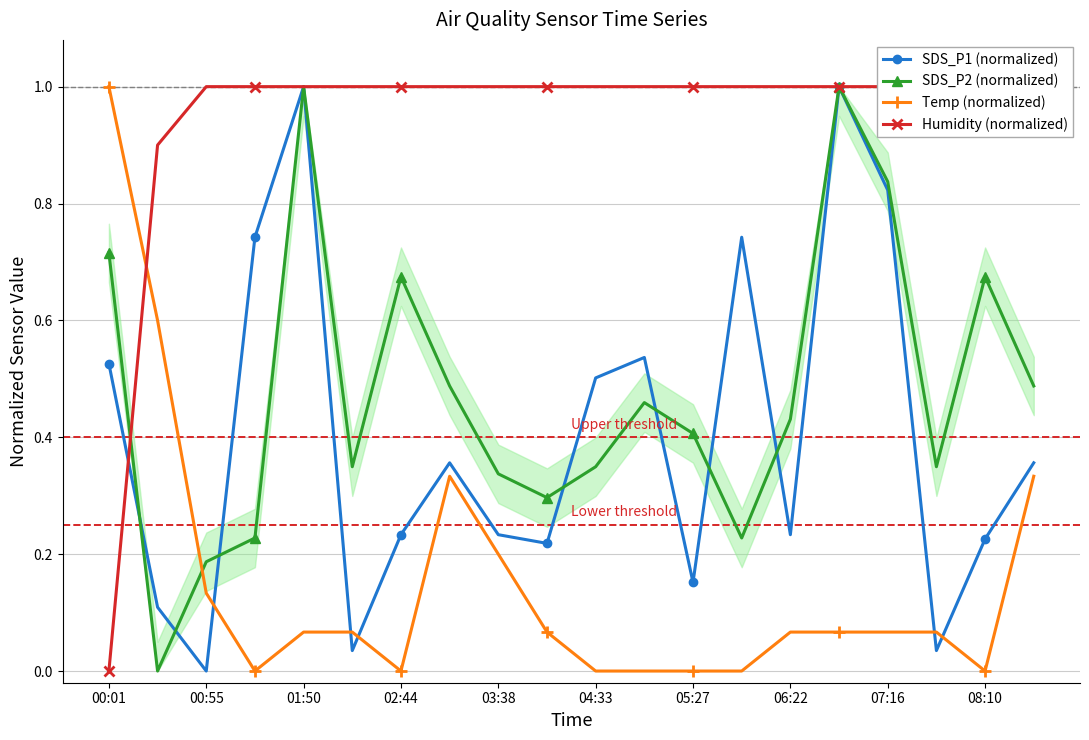

At which label does SDS_P1 (normalized) reach its minimum?

00:55